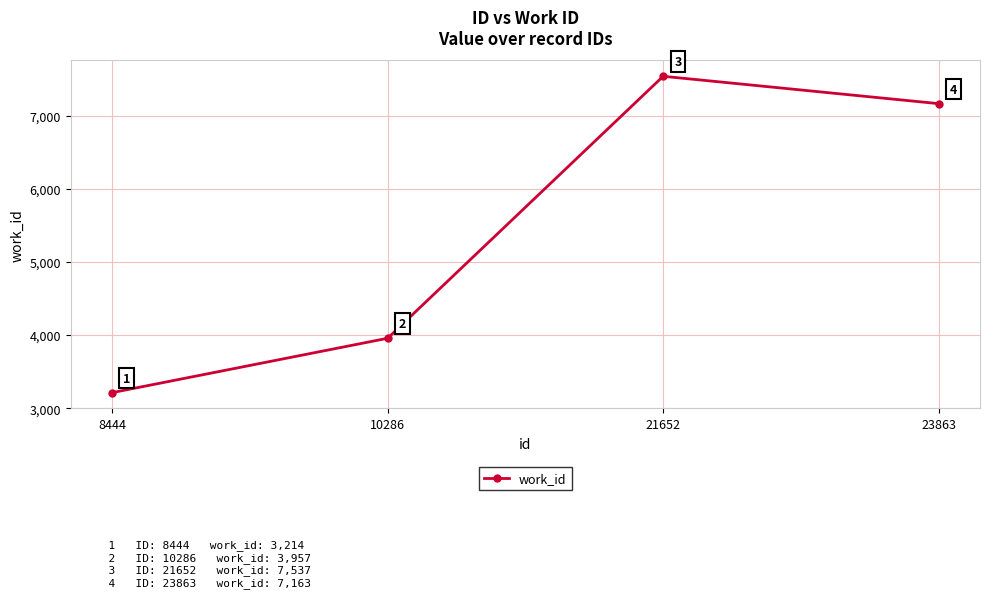

Which category has the highest value across all series?

21652